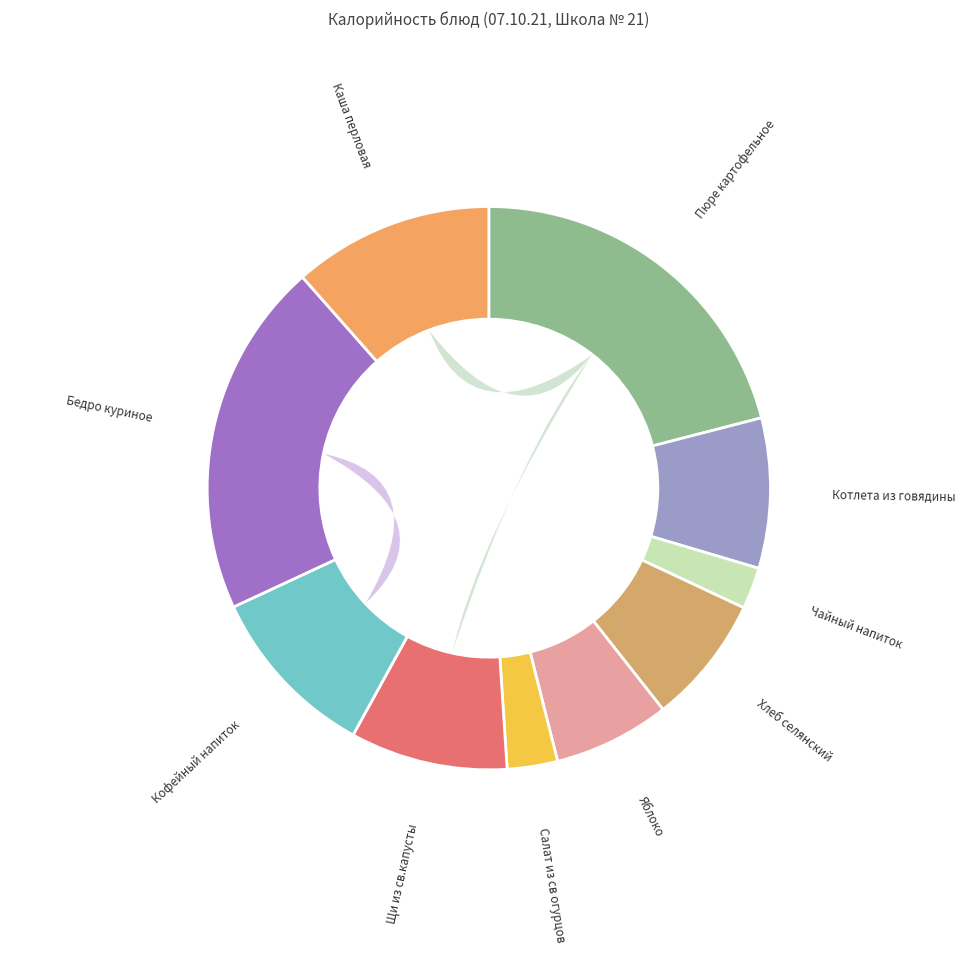

Is it true that Салат из св огурцов is 1% of the pie?

False